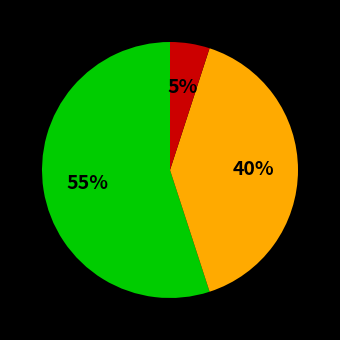

Is there any slice that represents more than half of the pie?

Yes